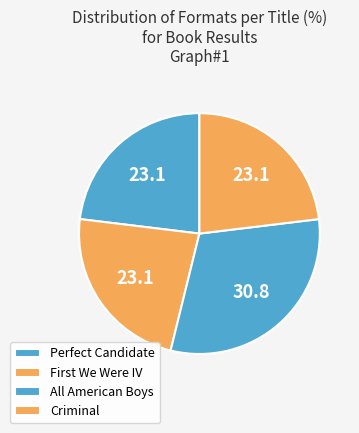

Count the number of slices in the pie.

4